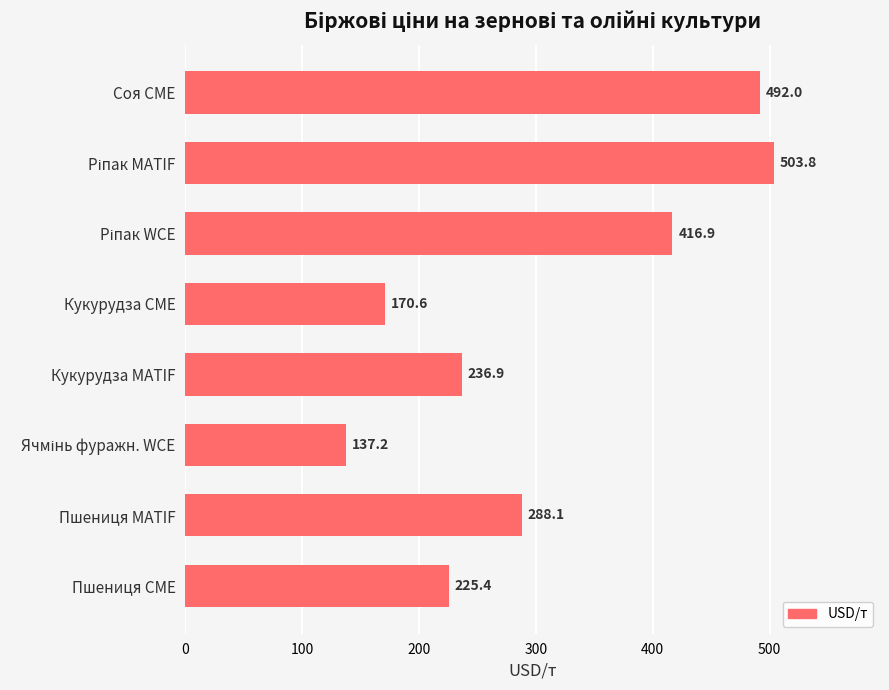

At which label is the value closest to 320?

Пшениця MATIF